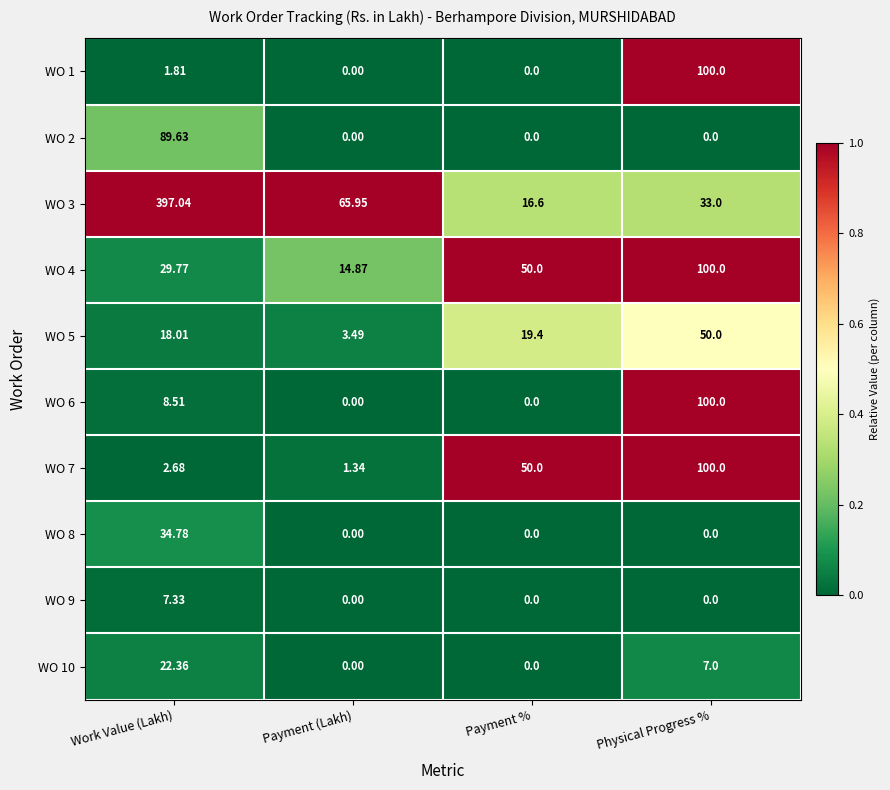

Which label corresponds to the largest value in the chart?

Work Value (Lakh)